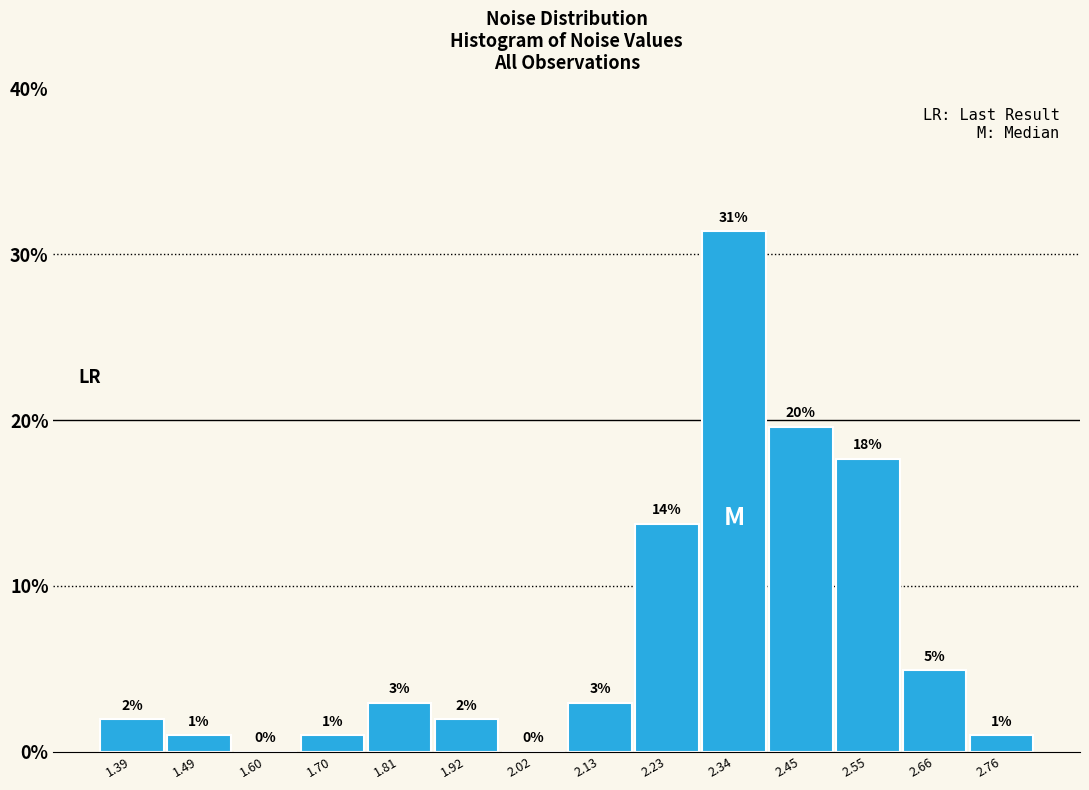

Which range on the x-axis has the tallest bar?

2.28 to 2.40